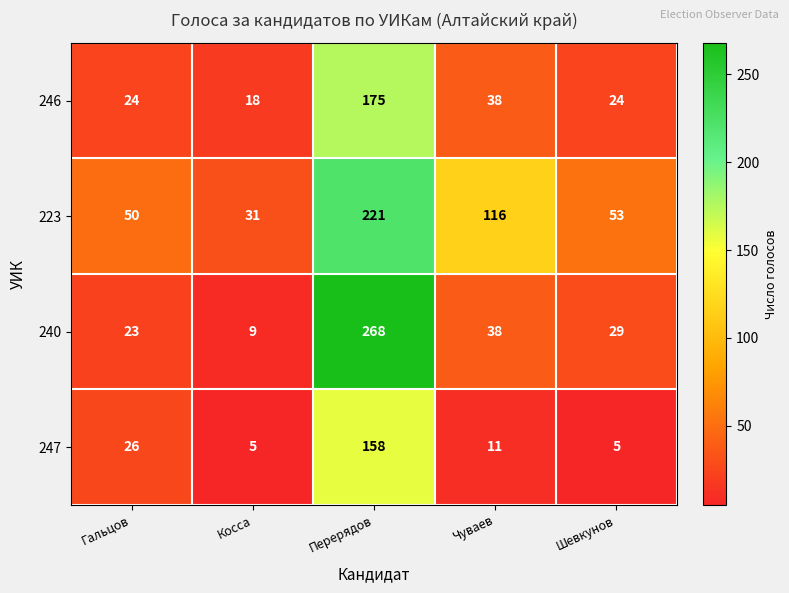

What is the difference between the highest and lowest values at Чуваев?

105